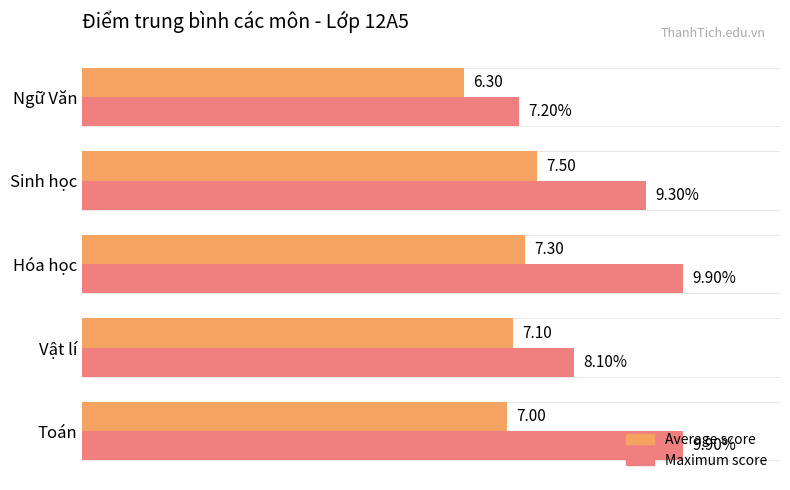

List the labels in order of Average score value, smallest first.

Ngữ Văn, Toán, Vật lí, Hóa học, Sinh học